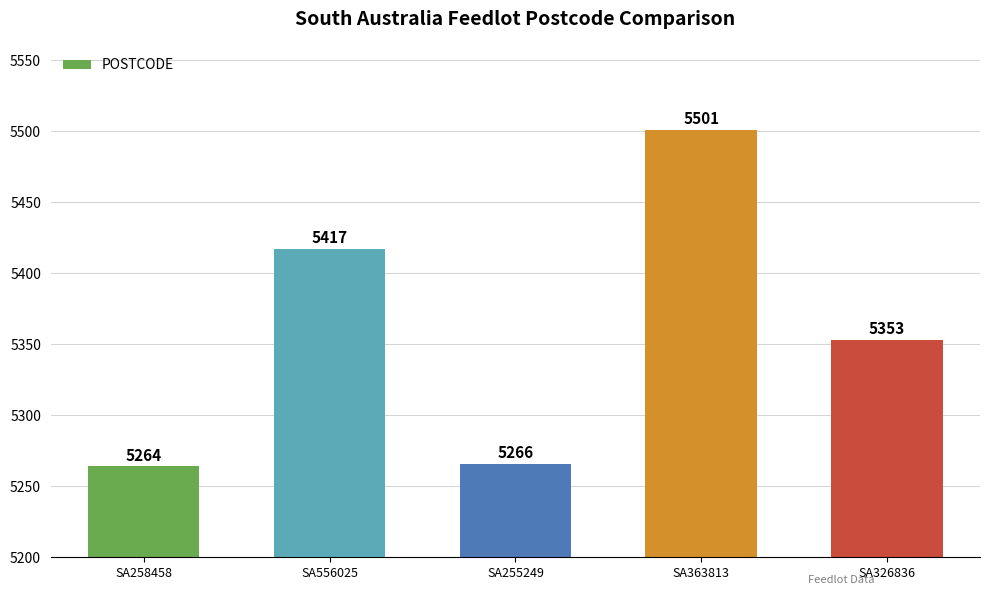

Which has a higher value, SA363813 or SA326836?

SA363813